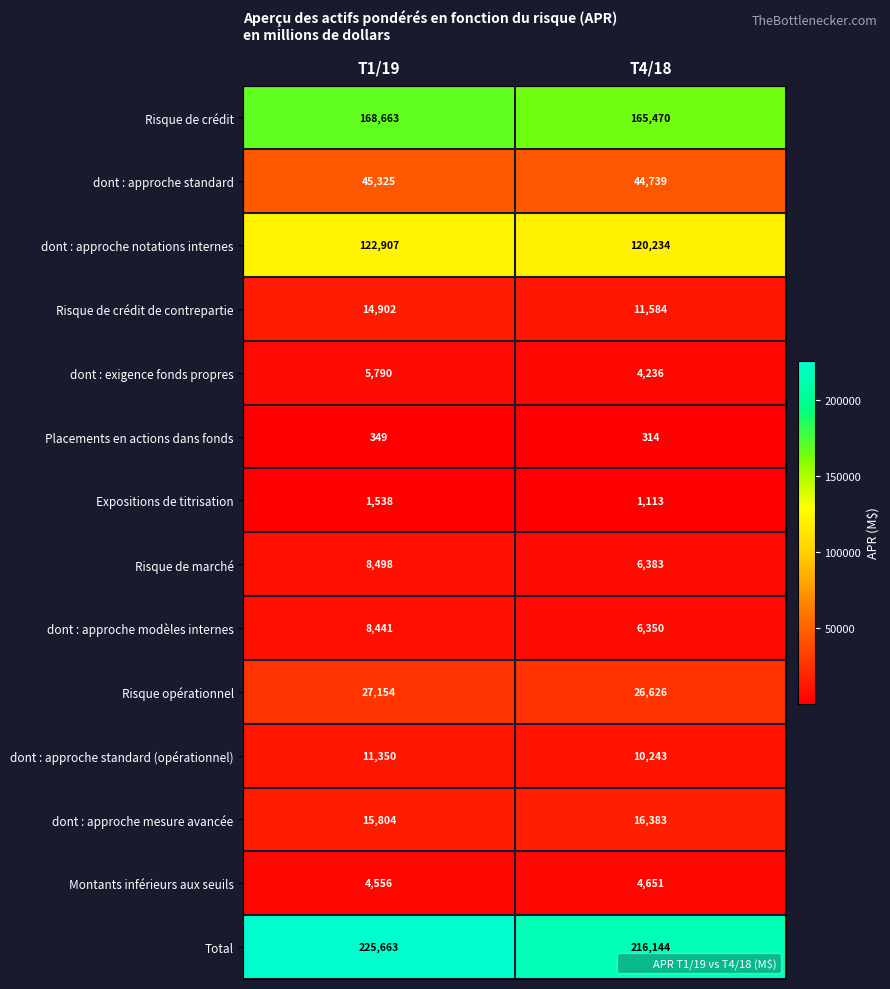

The value of dont : approche mesure avancée at T1/19 is 15804. True or false?

True